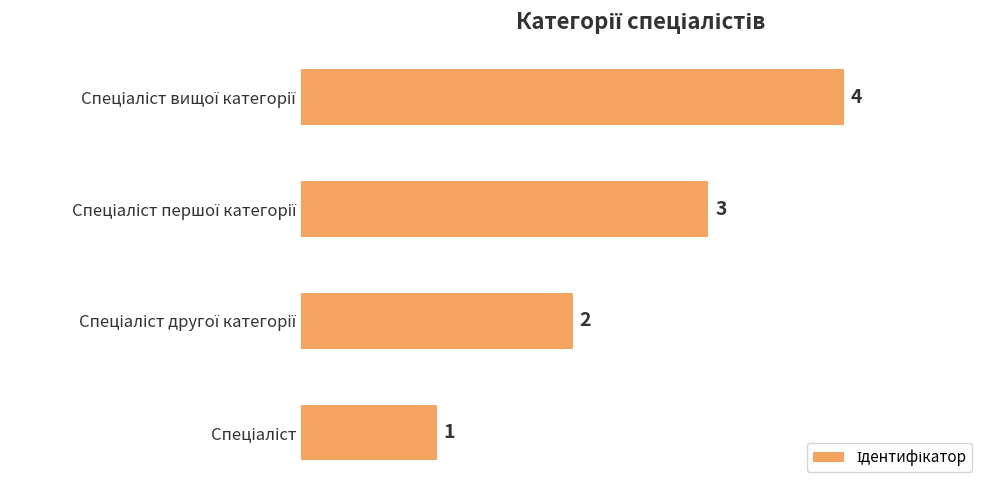

What is the greatest value displayed?

4